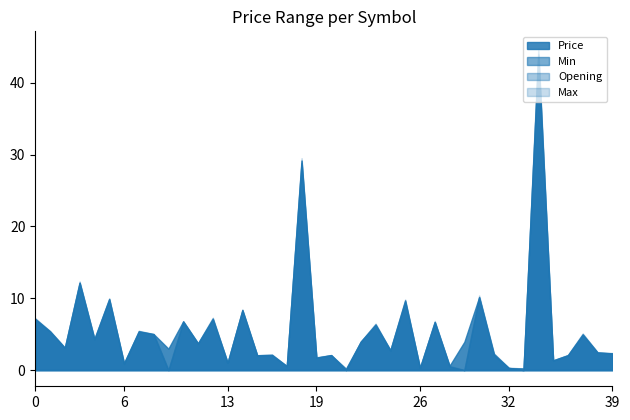

Which series has the largest total across all categories?

Price